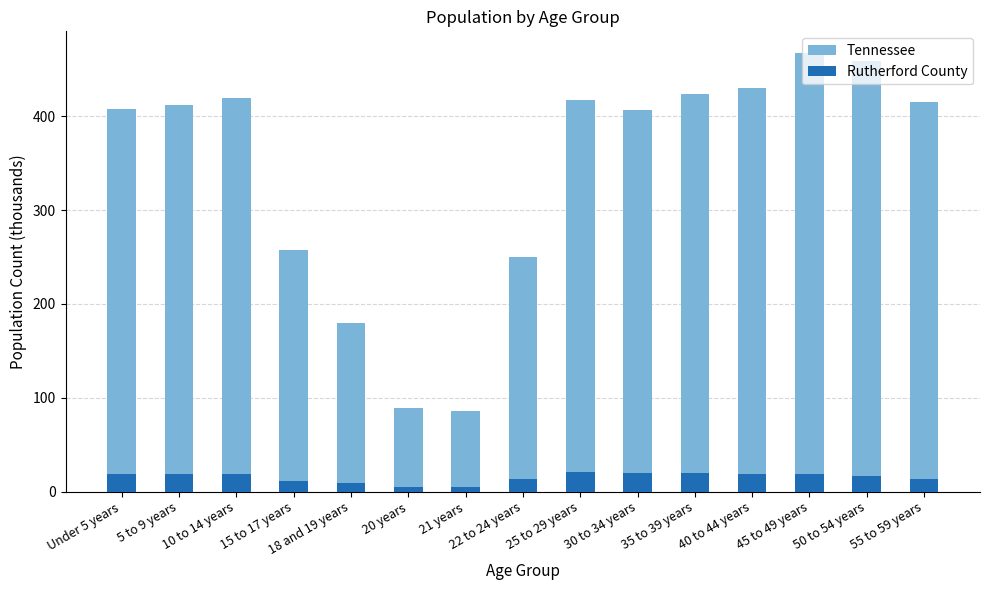

What is the lowest value of the Tennessee series?

86.4